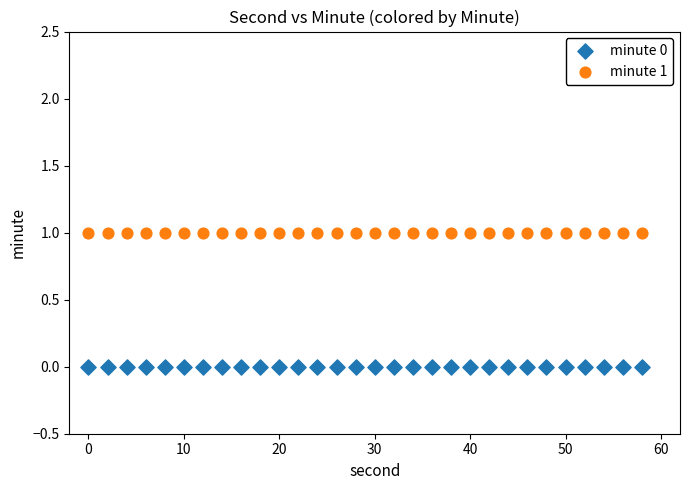

Which series contains the highest Y value?

minute 1